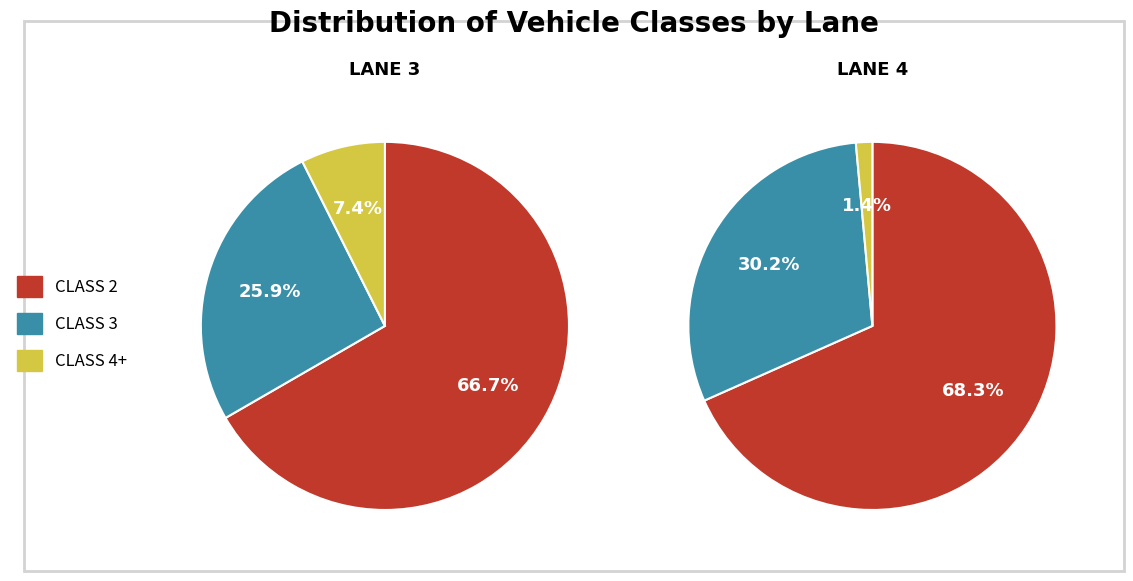

To the nearest percent, what is the average slice percentage?

33%